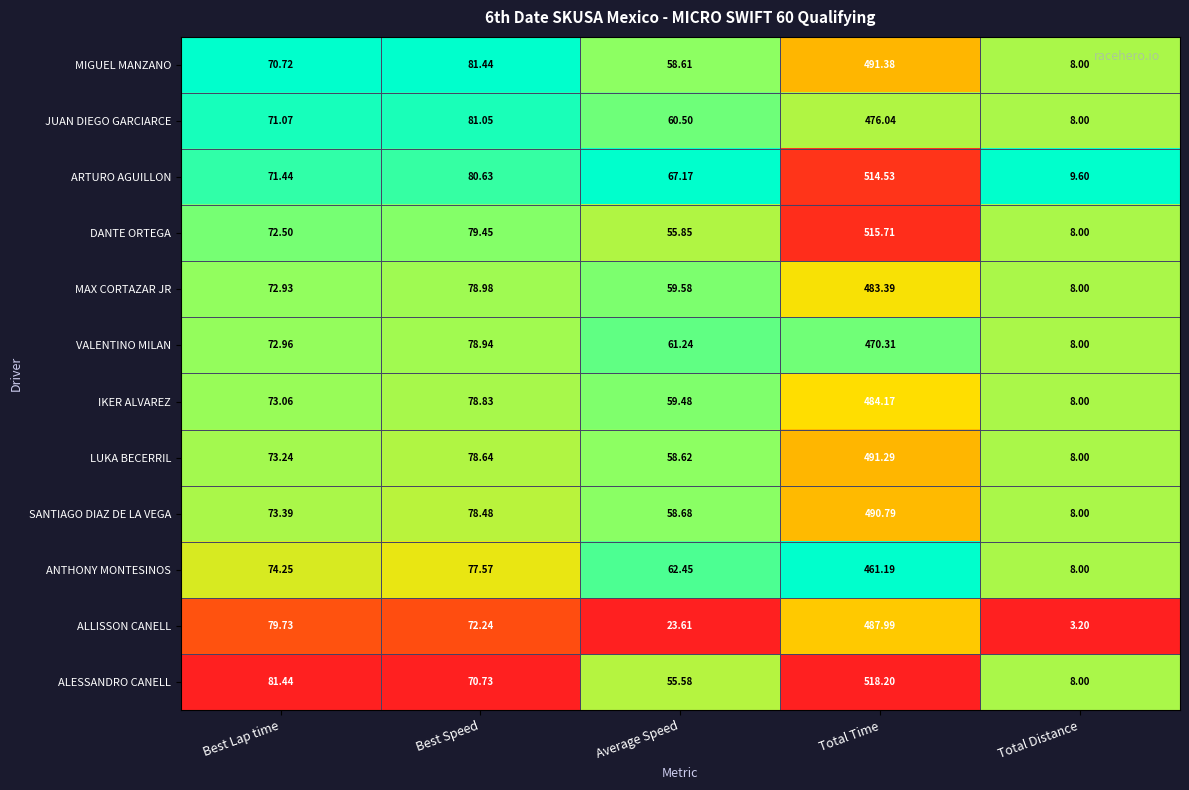

Between Best Lap time and Total Distance, which series saw the biggest shift?

ALLISSON CANELL